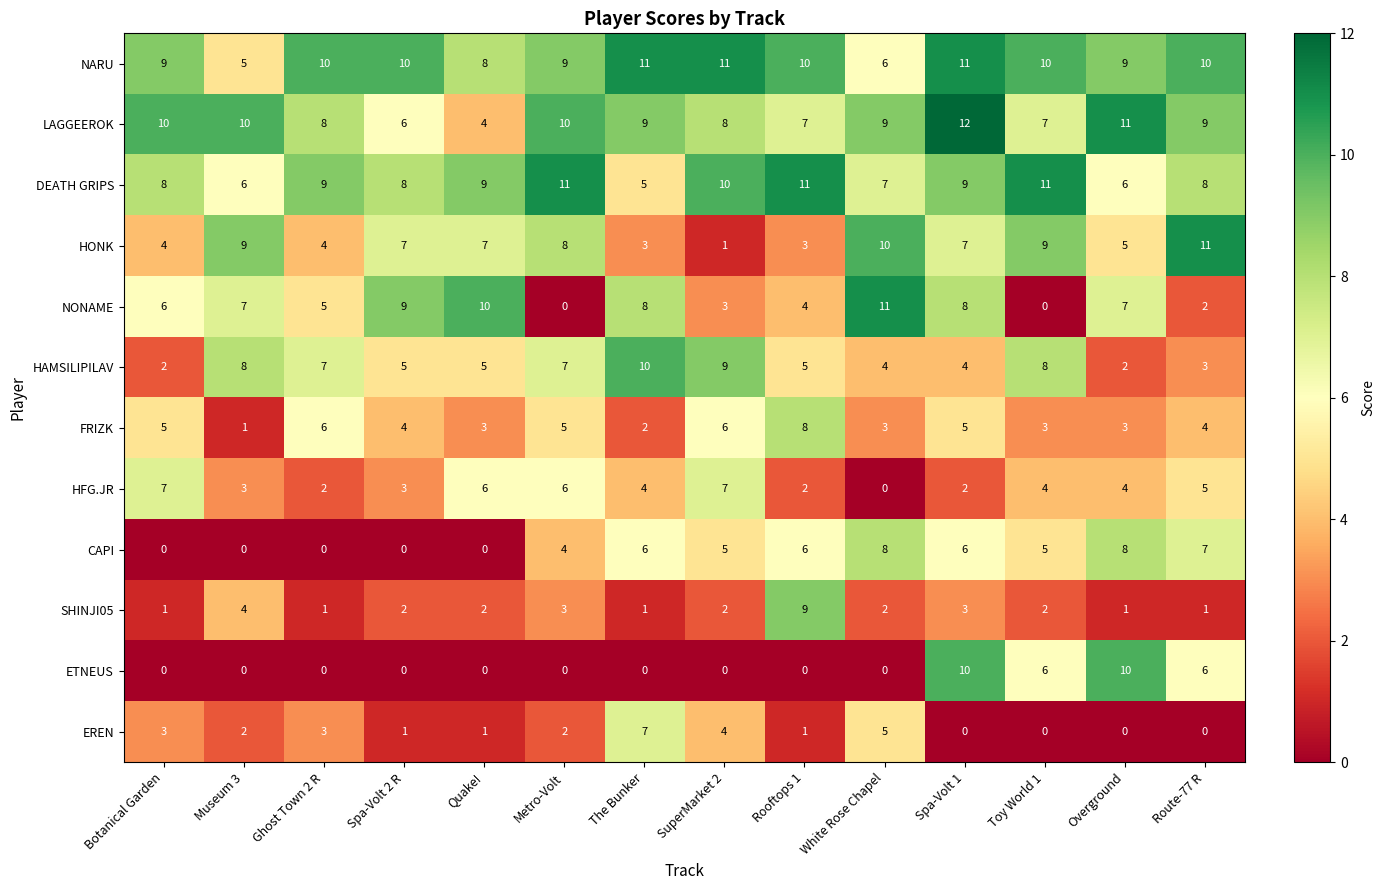

How many data points does each series have?

14